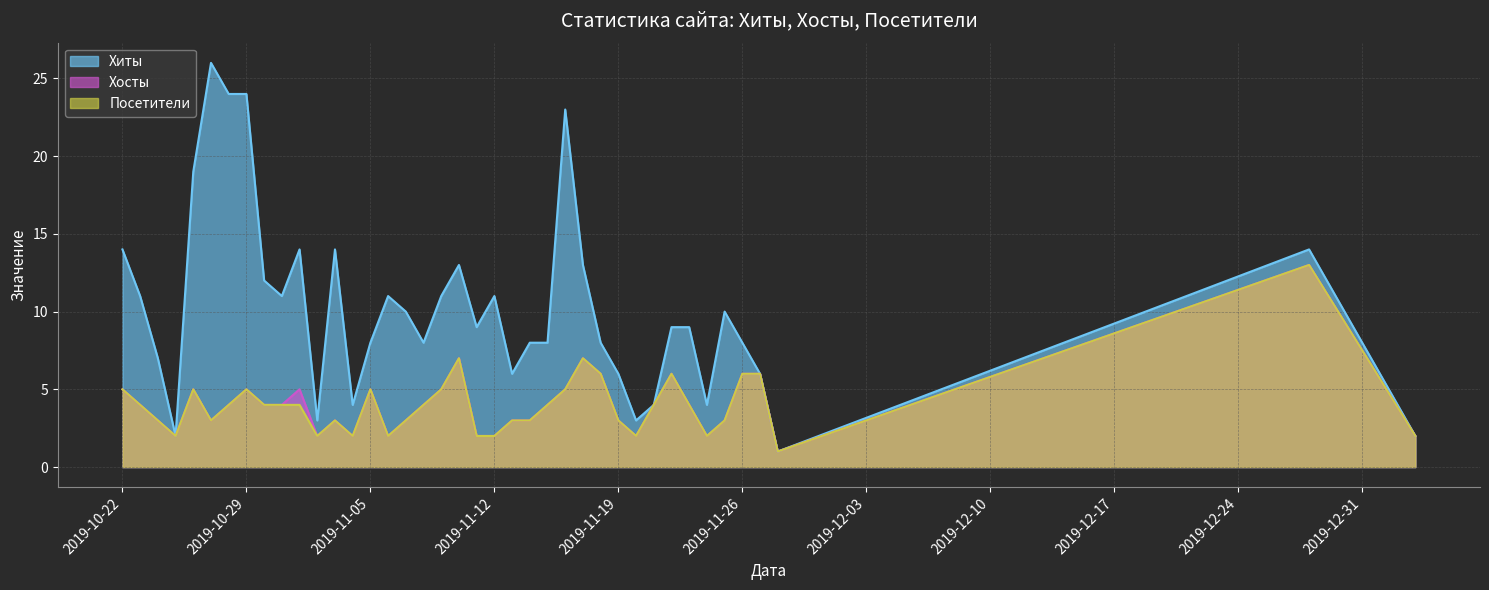

The value of Хиты at 2019-10-22 is 21. True or false?

False